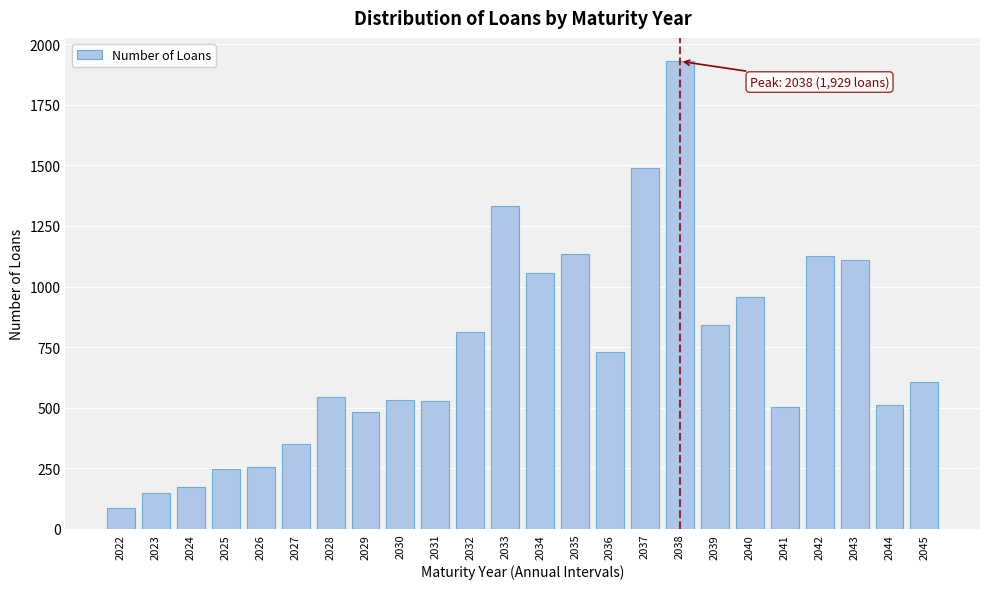

Read the value at 2040.

957